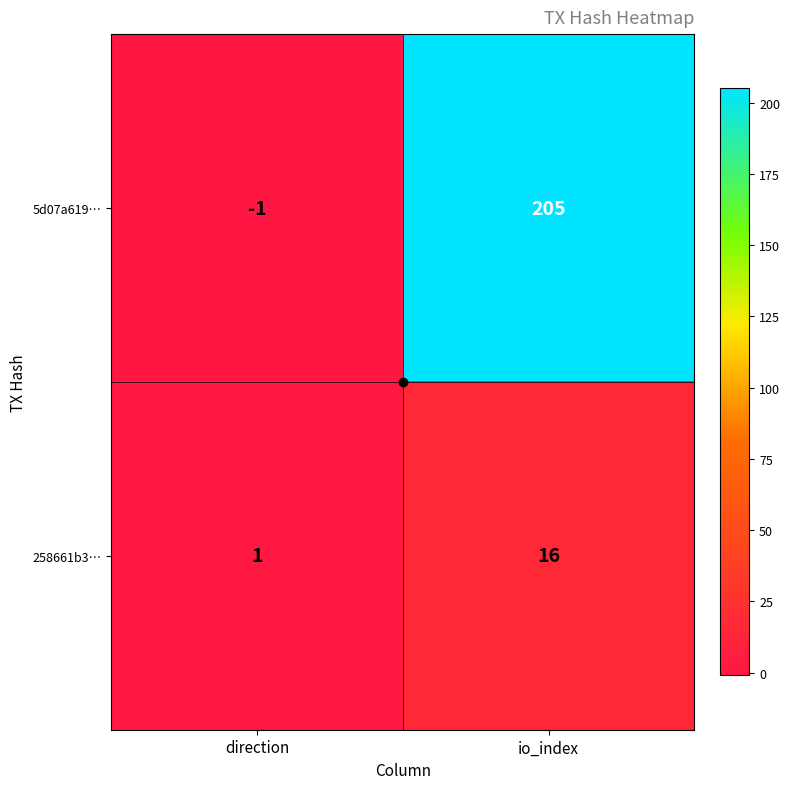

At how many categories does at least one series exceed 20?

1